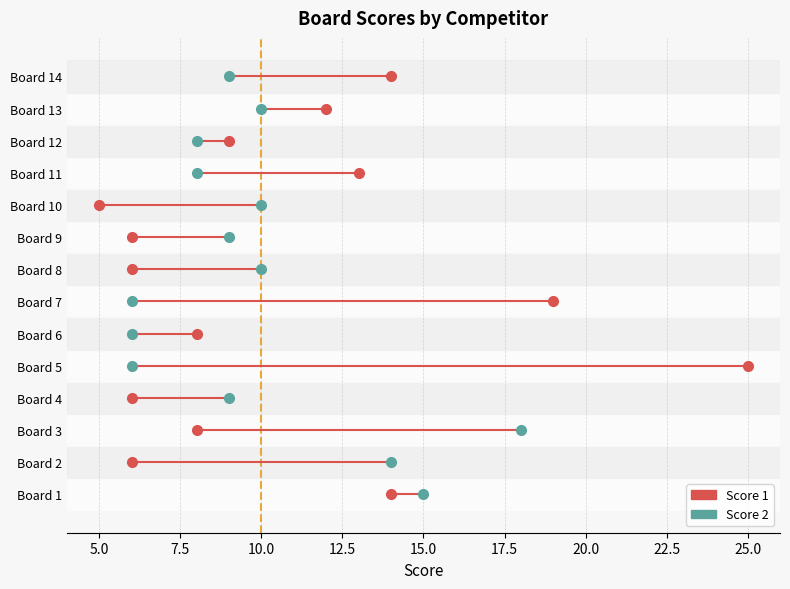

At which label does Score 1 first exceed 9?

Board 1